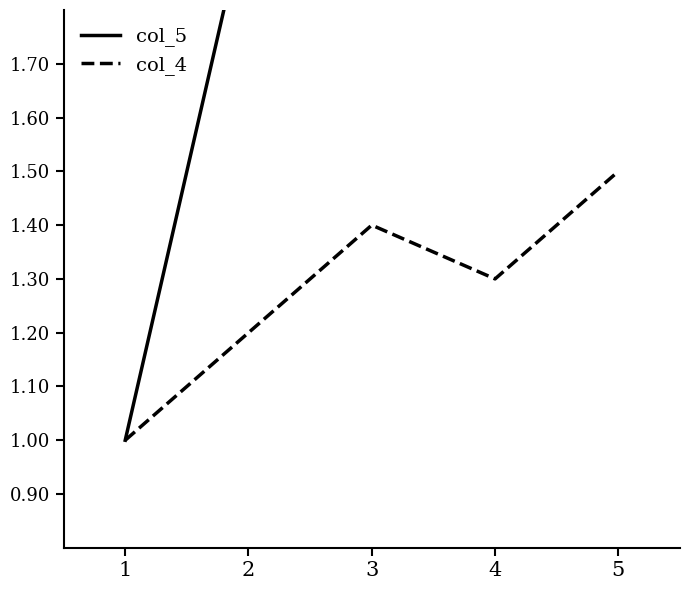

How many values in the col_5 series are below 3?

2